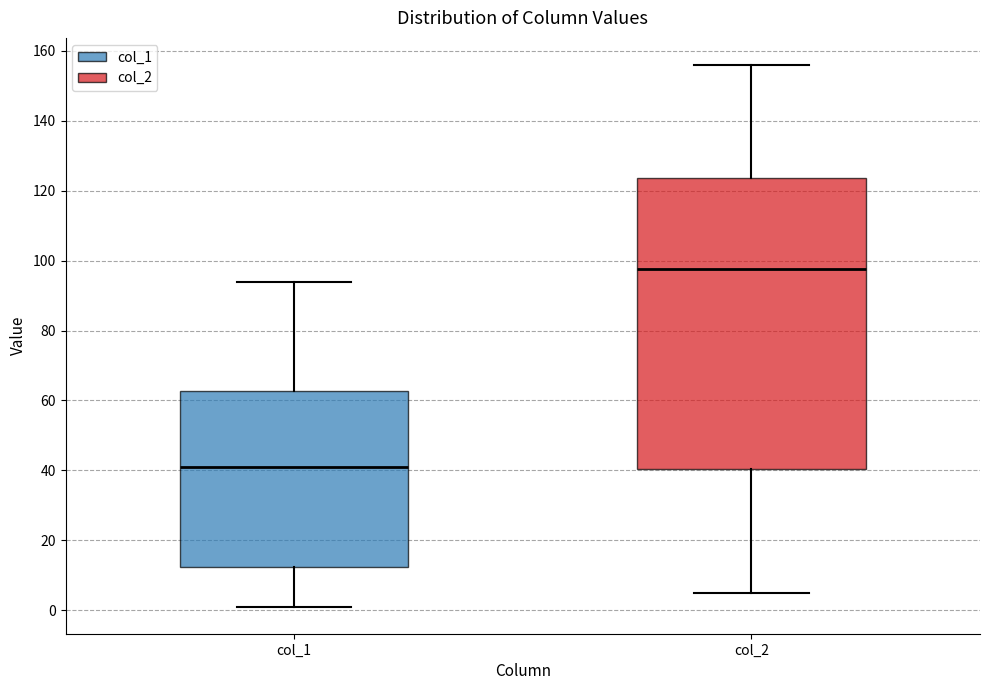

Which box's median line is the lowest?

col_1